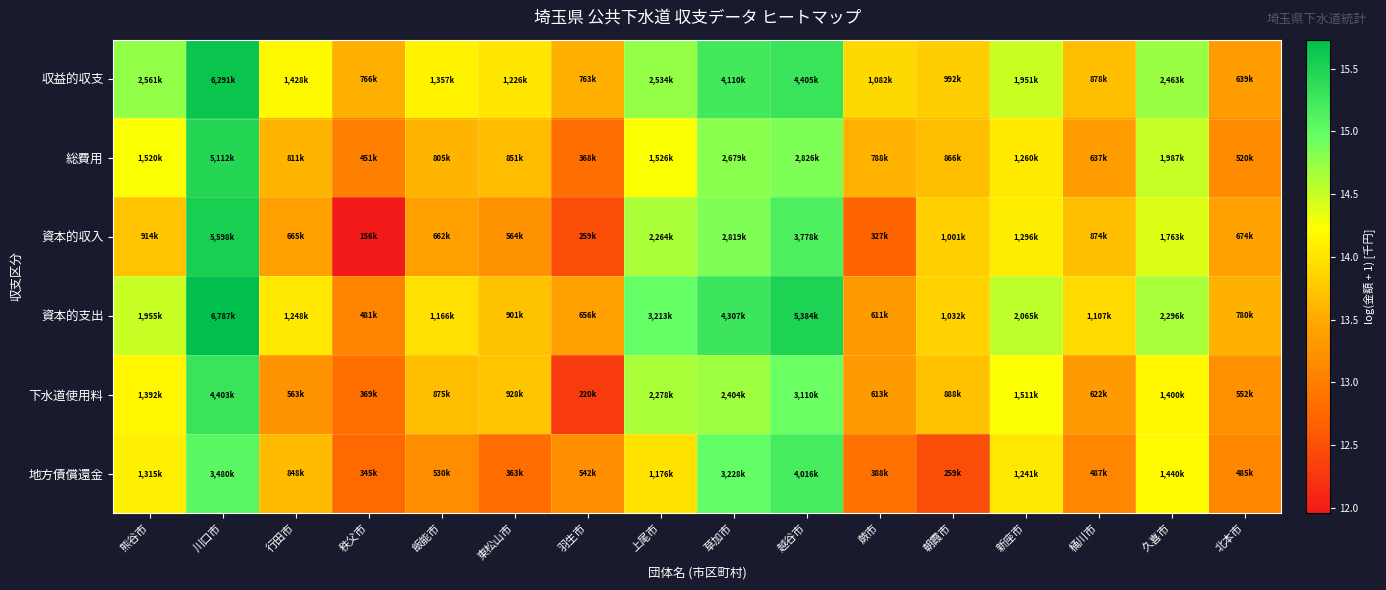

What is the minimum value shown in the chart?

12.0